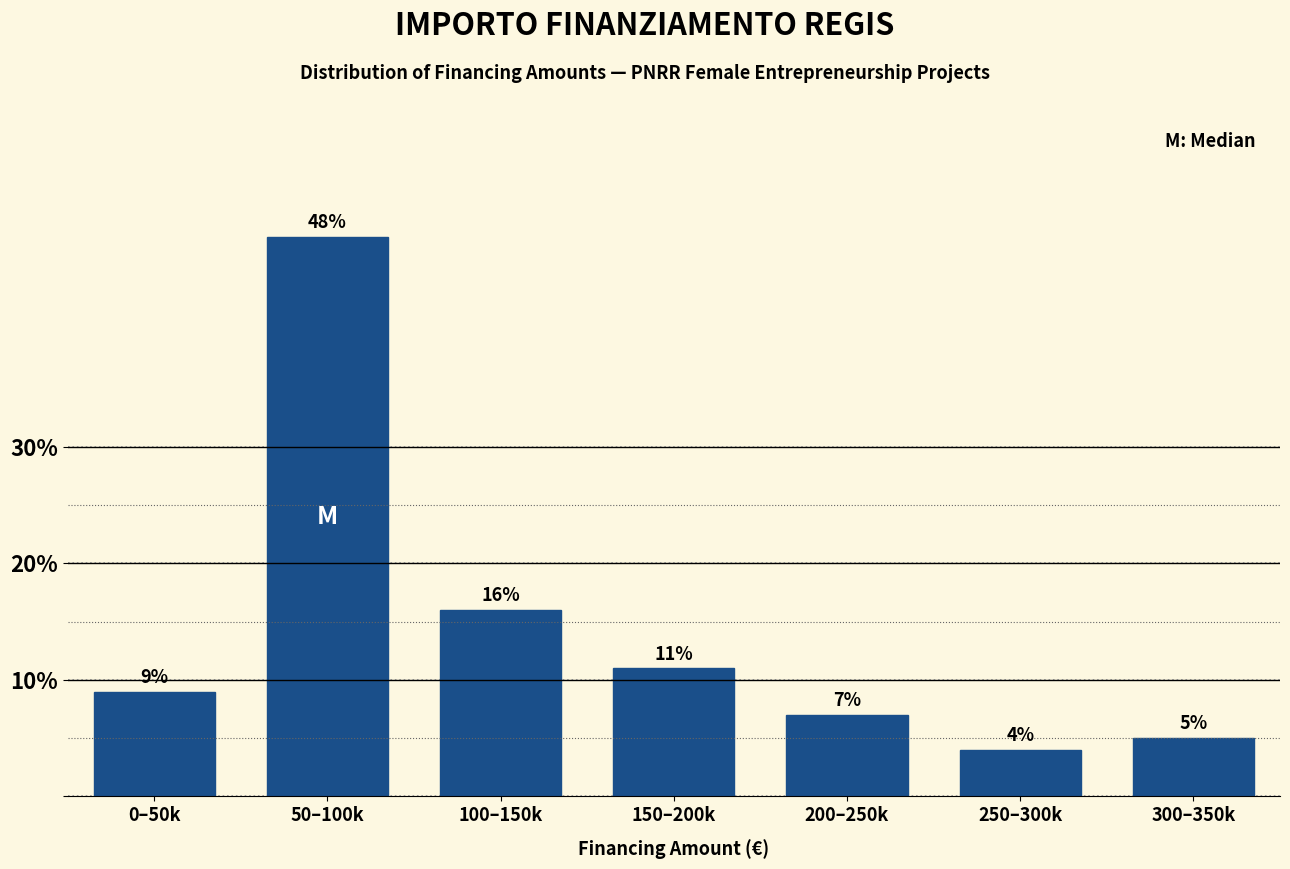

Reading left to right, transcribe all the data shown in this chart.

0–50k=9.0	50–100k=48.0	100–150k=16.0	150–200k=11.0	200–250k=7.0	250–300k=4.0	300–350k=5.0